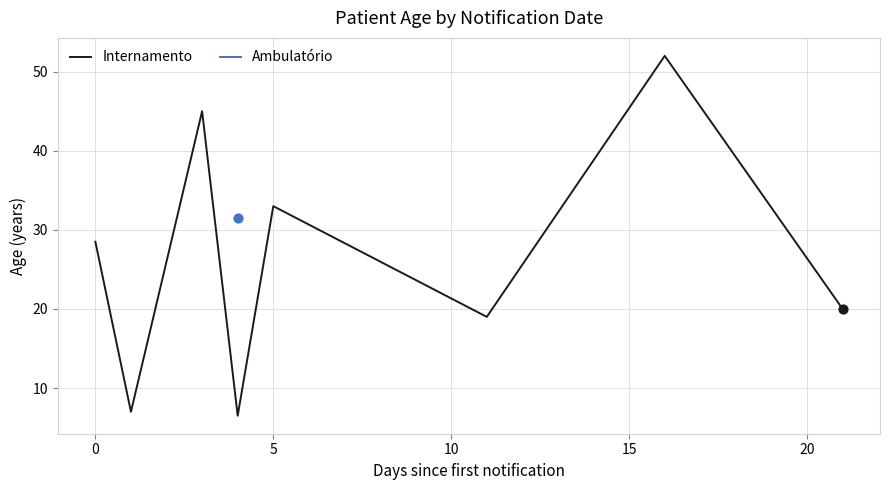

What is the highest value of the Internamento series?

52.0